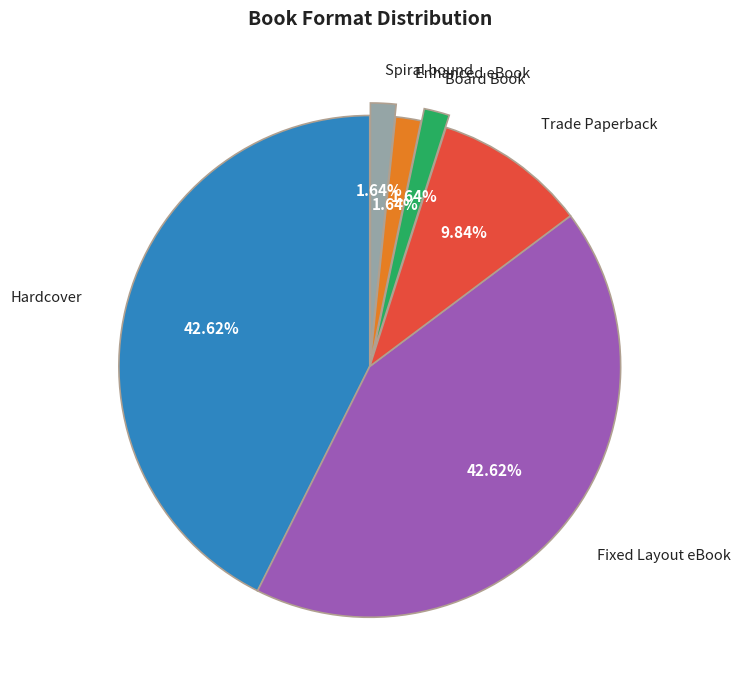

To the nearest percent, what percentage of the pie is Hardcover?

43%